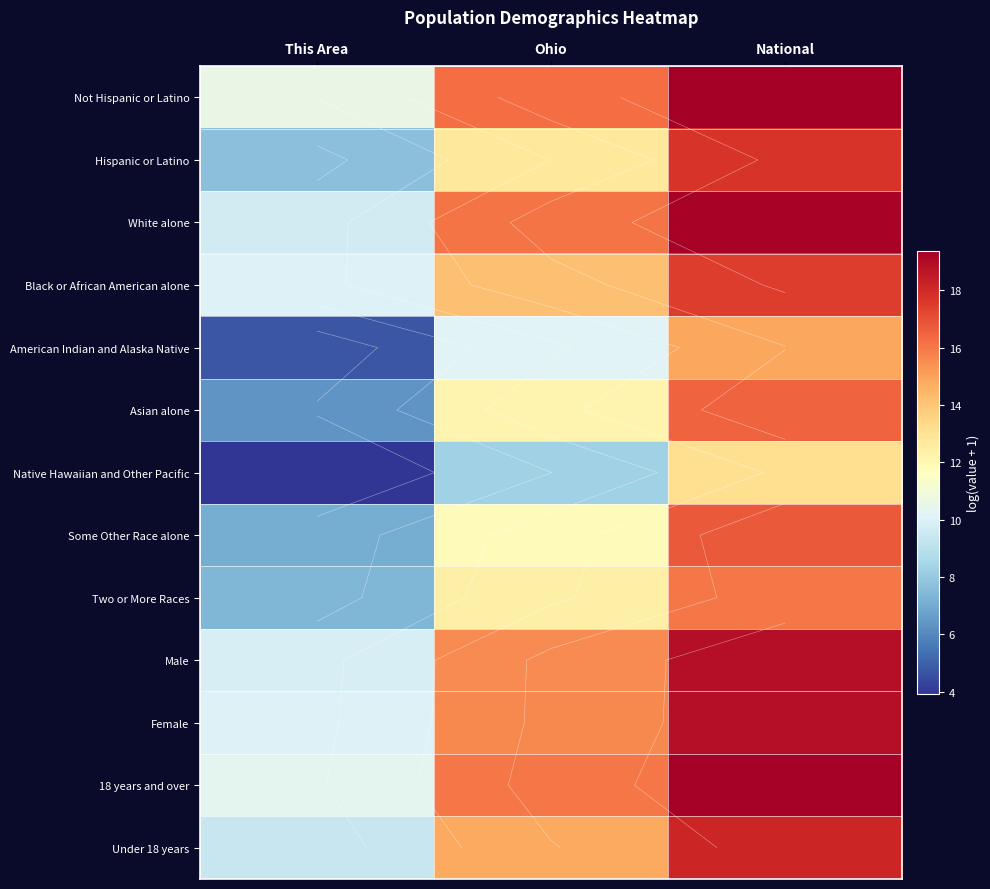

At which label does Not Hispanic or Latino reach its minimum?

This Area